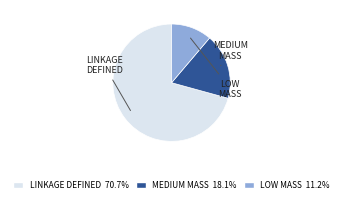

Approximately how many times larger is the value at LOW MASS 11.2% compared to MEDIUM MASS 18.1%?

0.6